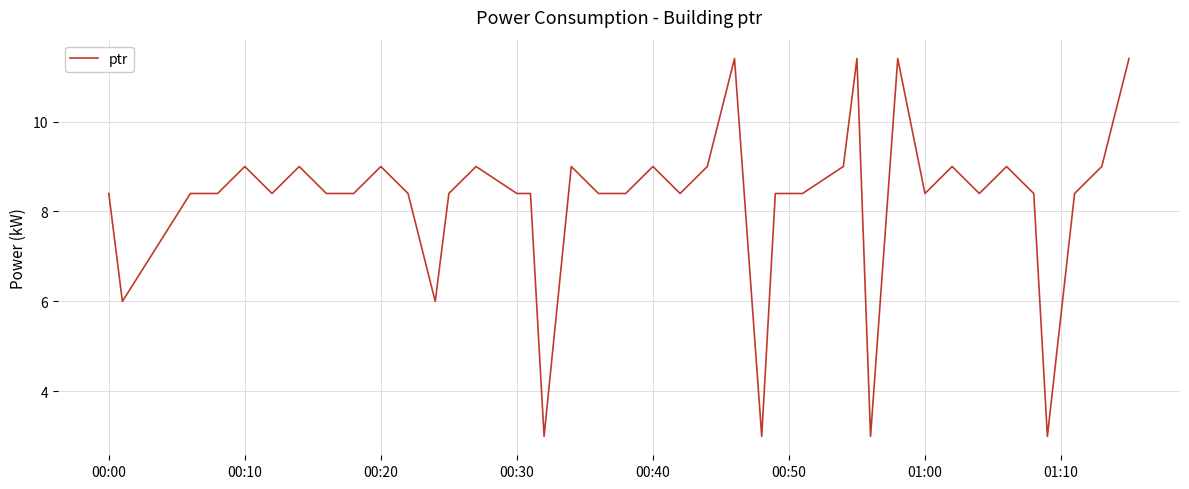

What is the difference between the maximum and minimum values?

8.4